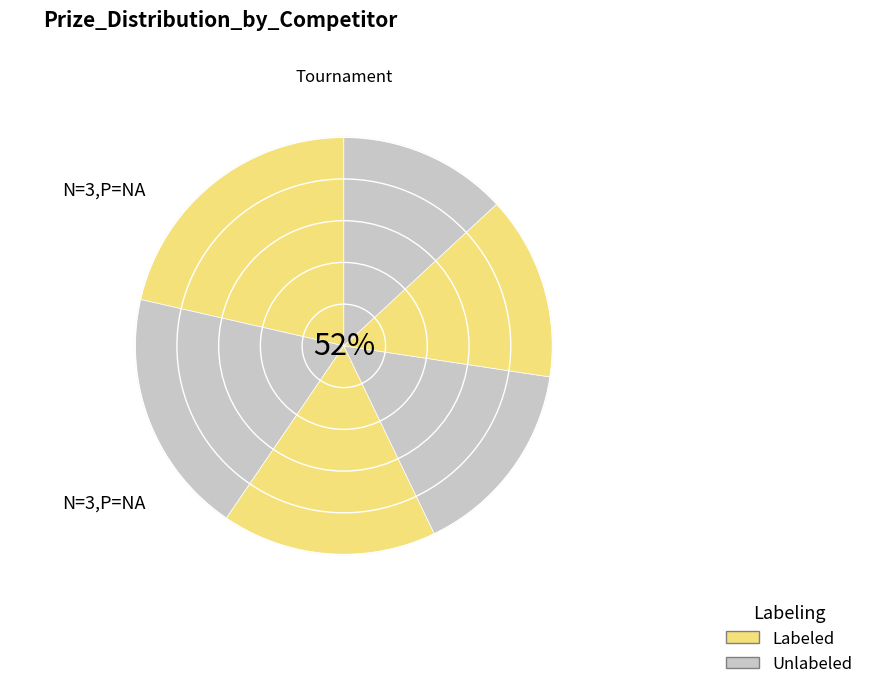

Count the number of slices in the pie.

6